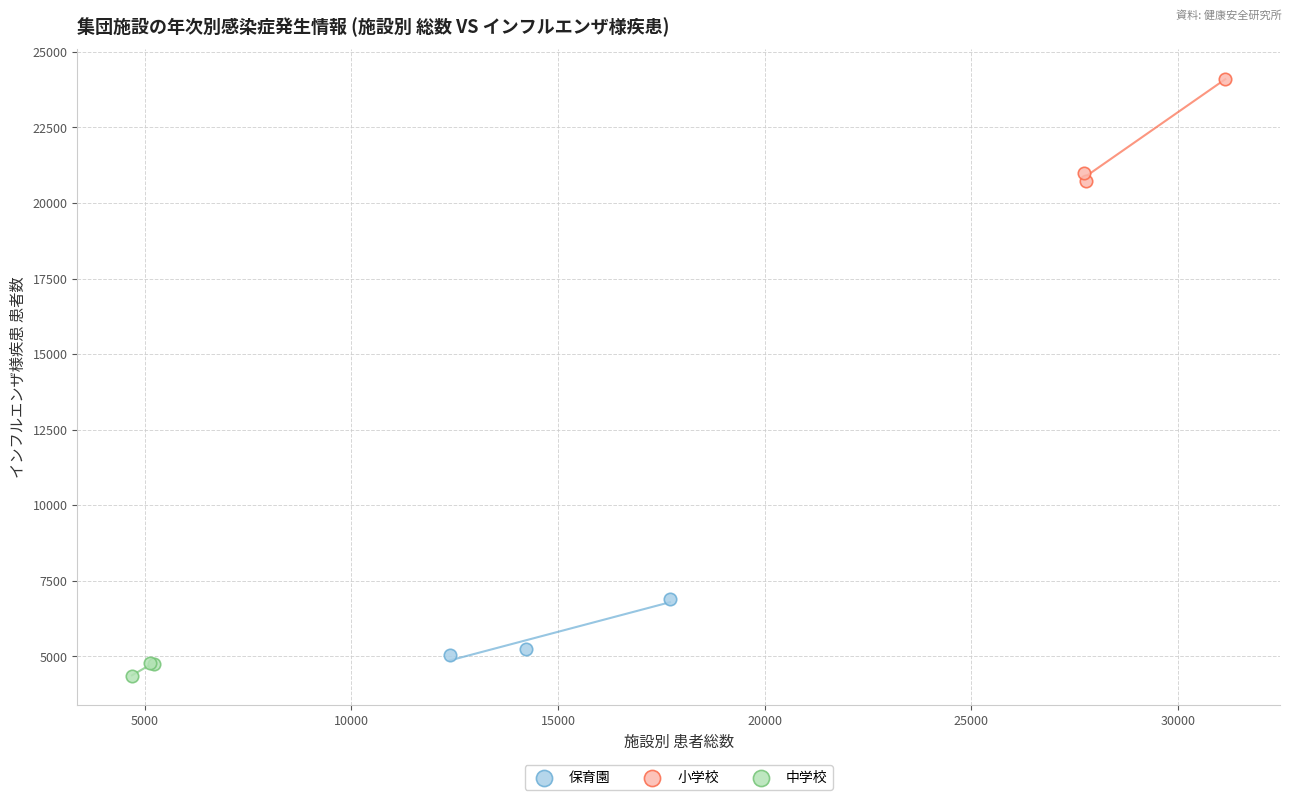

Which series has the largest Y range (max minus min)?

小学校